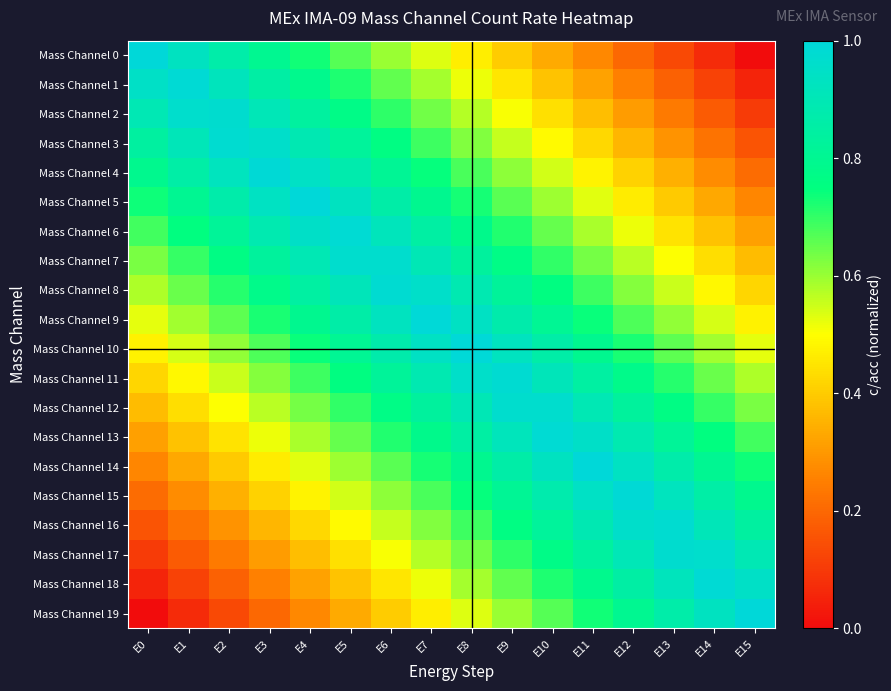

Rank the series by their maximum value, from lowest to highest.

Mass Channel 7, Mass Channel 12, Mass Channel 2, Mass Channel 17, Mass Channel 16, Mass Channel 3, Mass Channel 8, Mass Channel 11, Mass Channel 6, Mass Channel 13, Mass Channel 1, Mass Channel 18, Mass Channel 4, Mass Channel 15, Mass Channel 9, Mass Channel 10, Mass Channel 5, Mass Channel 14, Mass Channel 0, Mass Channel 19